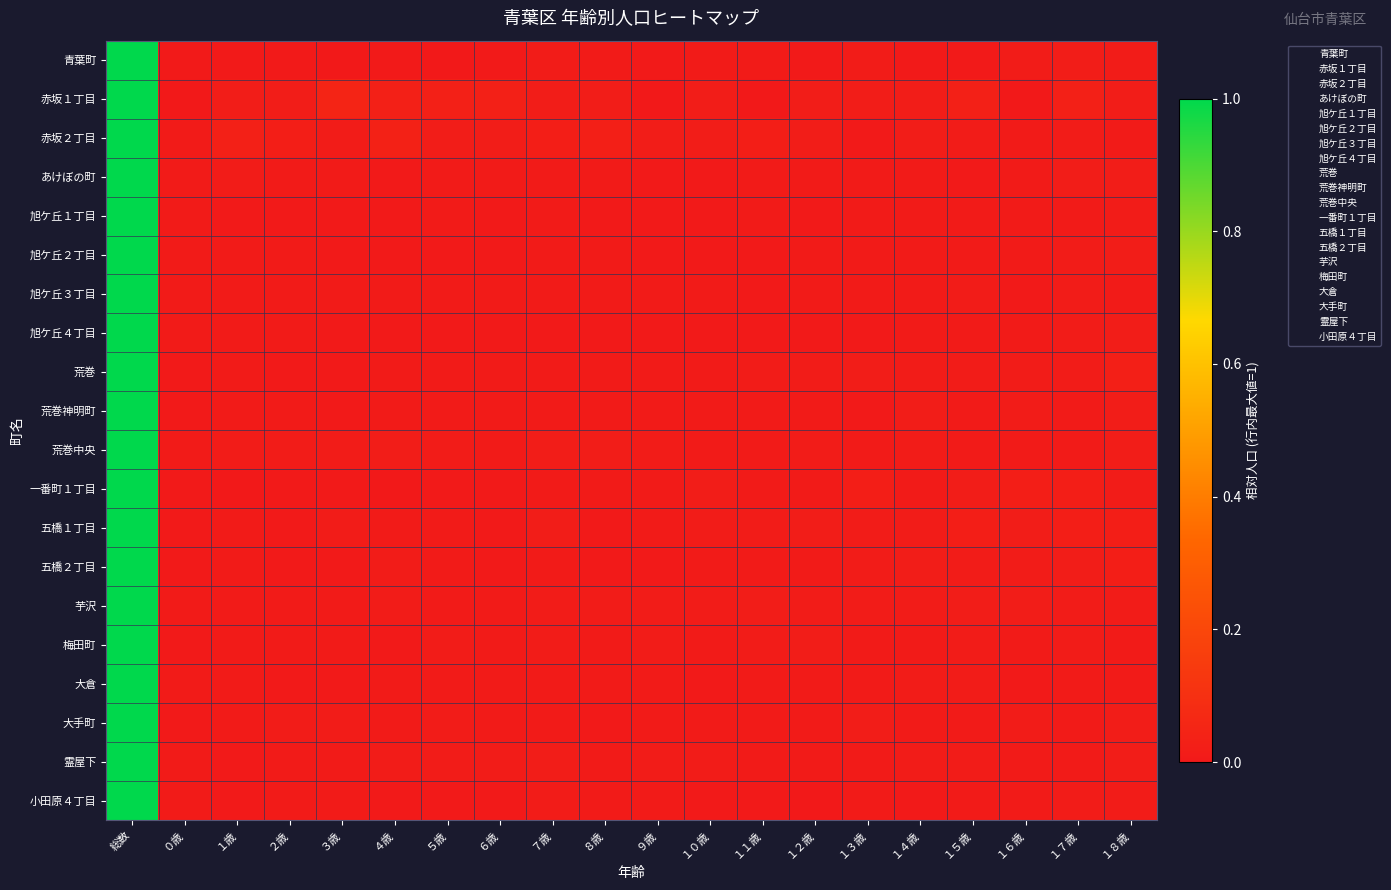

Rank the series at １０歳 from highest to lowest value.

赤坂２丁目, 一番町１丁目, 赤坂１丁目, 芋沢, 霊屋下, 五橋１丁目, 旭ケ丘３丁目, 大手町, 荒巻中央, 青葉町, 荒巻神明町, 五橋２丁目, 荒巻, 梅田町, あけぼの町, 大倉, 旭ケ丘２丁目, 小田原４丁目, 旭ケ丘１丁目, 旭ケ丘４丁目